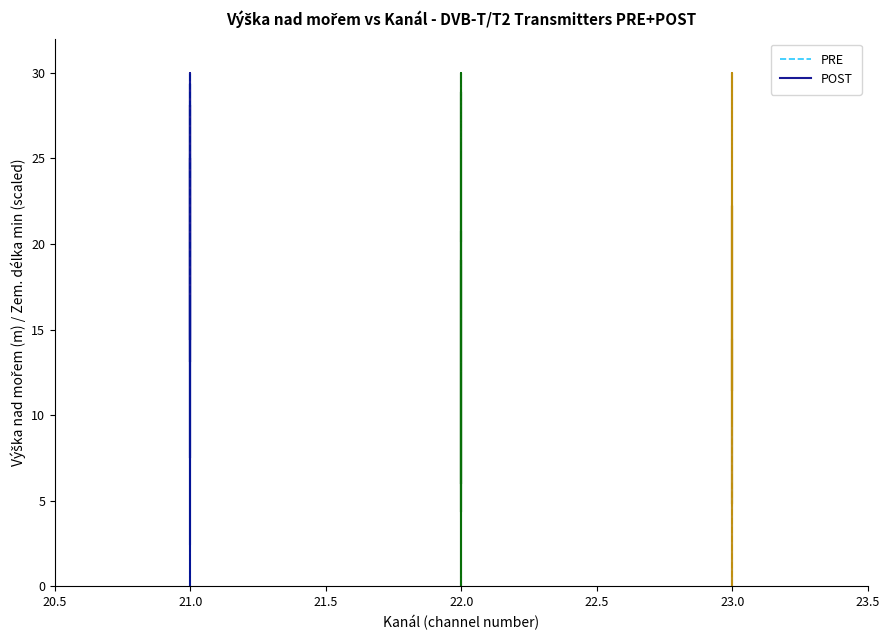

Where is the first local minimum for PRE?

21.0